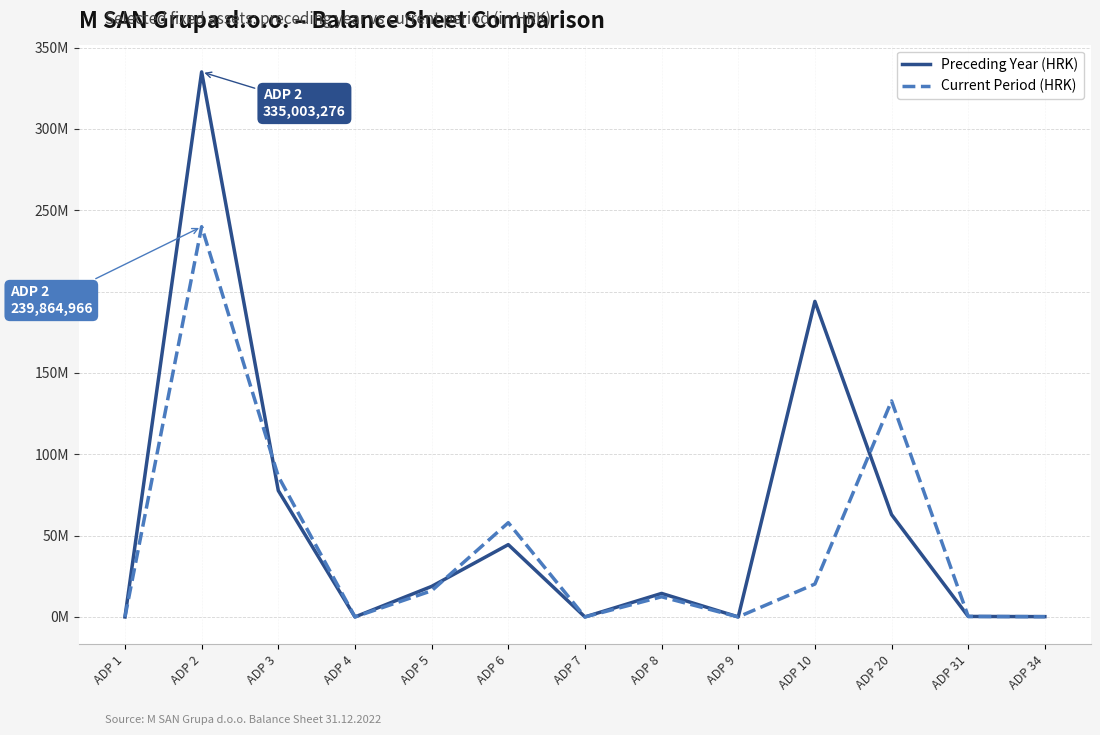

Is it true that Current Period (HRK) equals 98565817 at ADP 6?

False